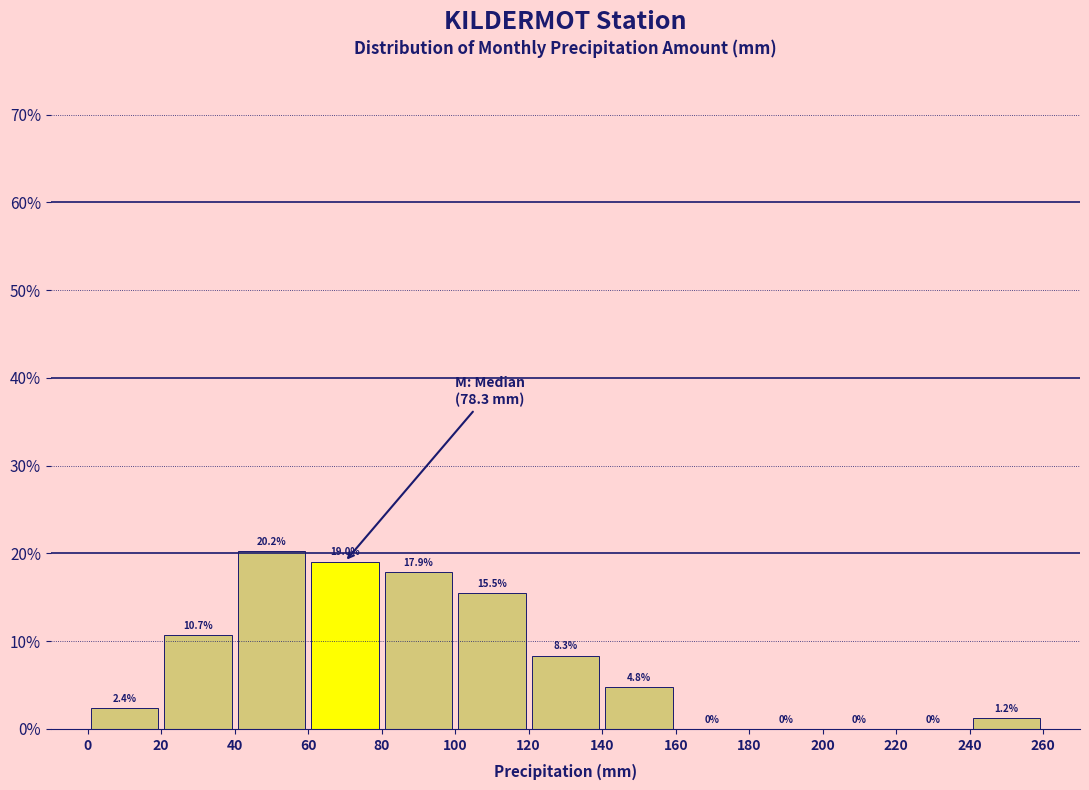

How tall is the bar that spans 100 to 120 on the x-axis?

15.5